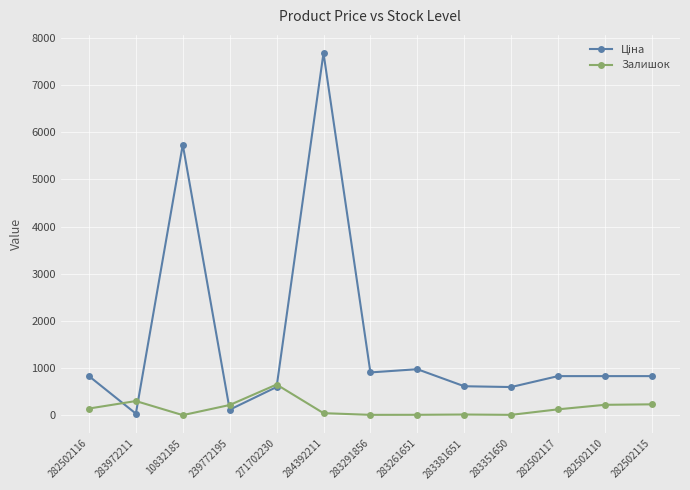

Which label corresponds to the largest value in the chart?

284392211